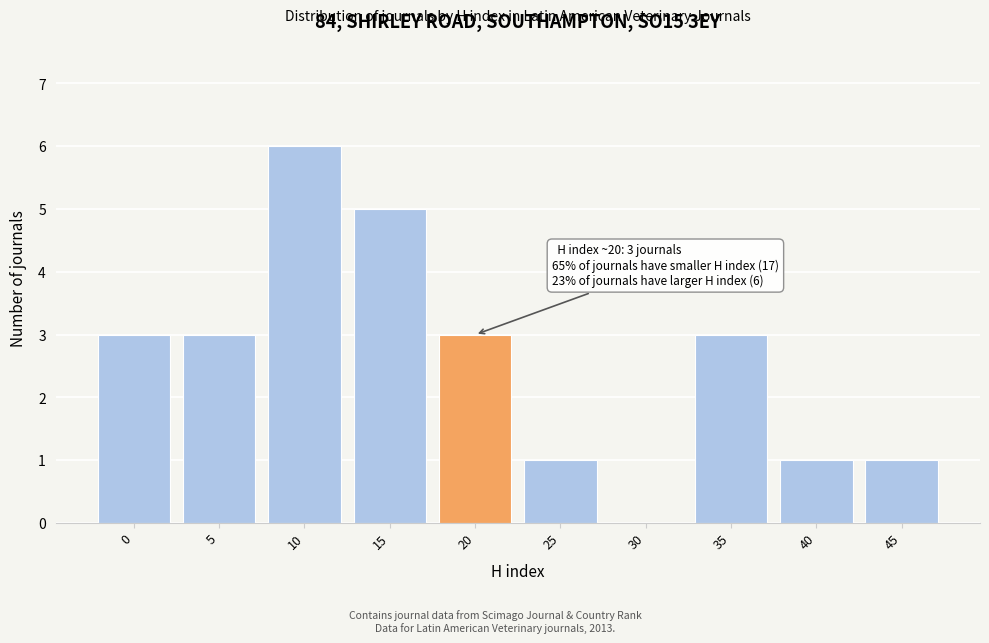

Reading left to right, list all the values displayed in this chart.

0=3	5=3	10=6	15=5	20=3	25=1	30=0	35=3	40=1	45=1